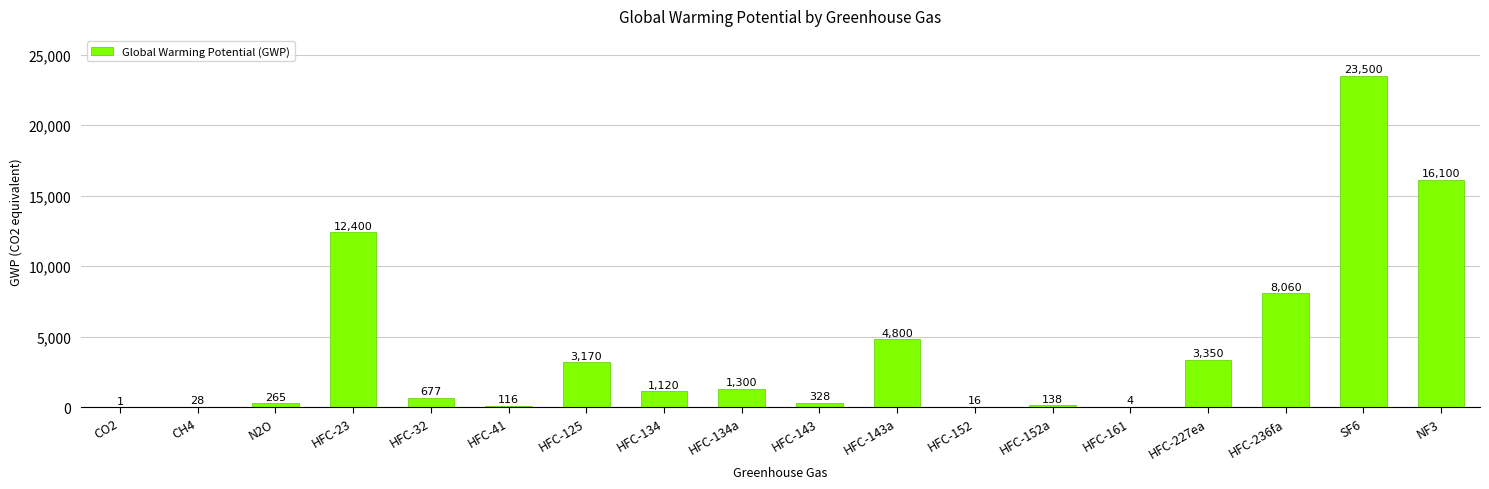

What is the sum of all values?

75373